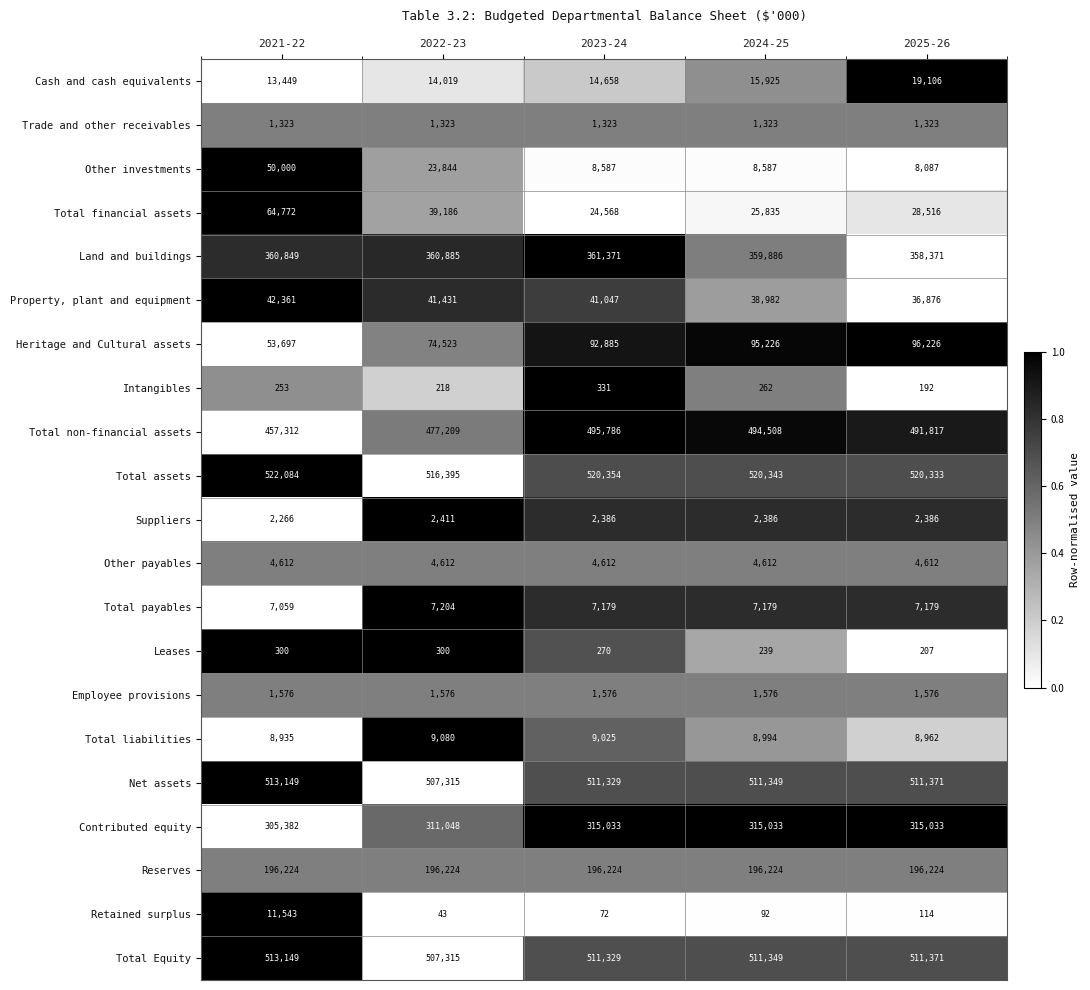

Read the Net assets value at 2021-22, to the nearest 100.

513100